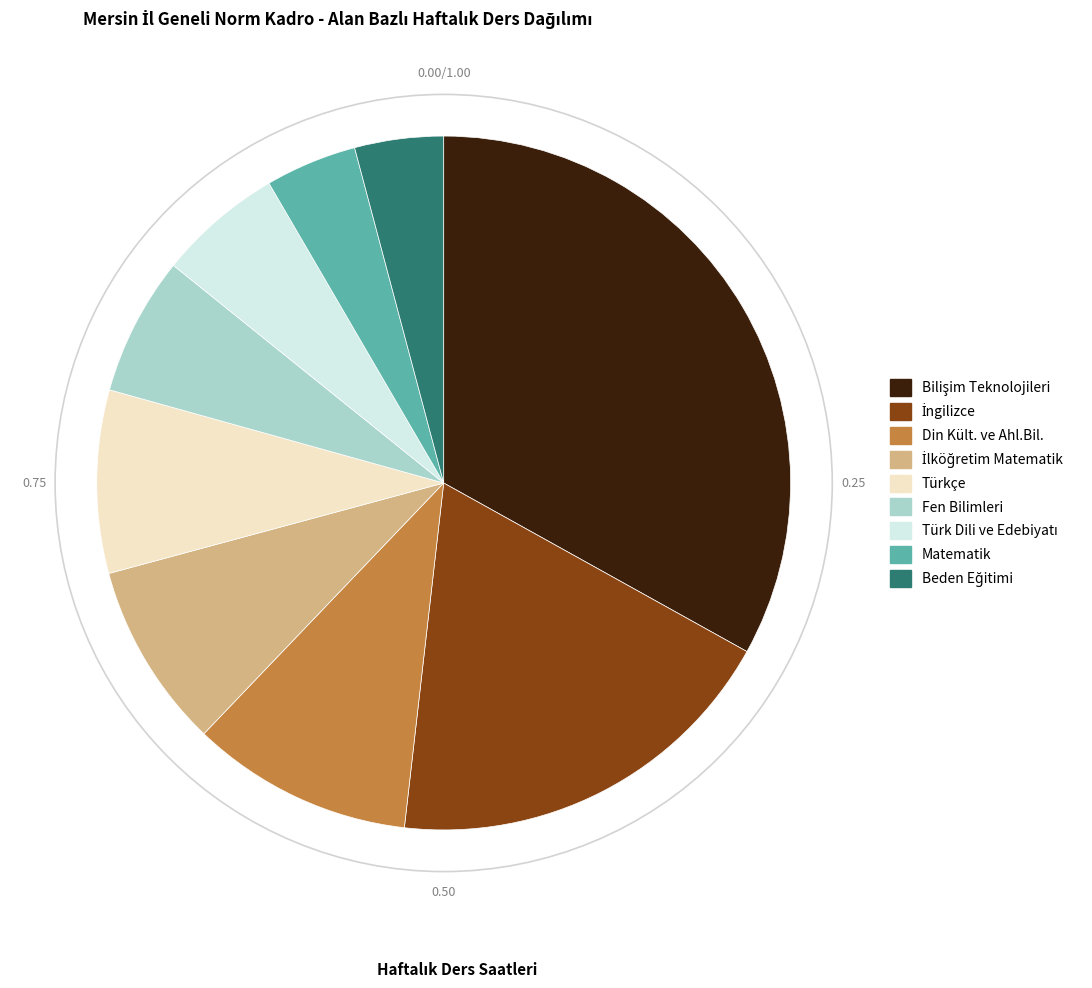

Does Fen Bilimleri represent more than half of the total?

No